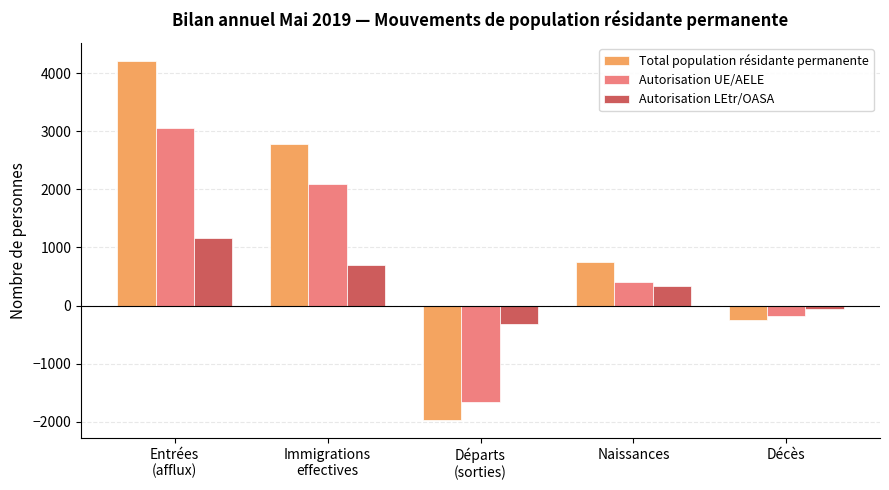

What is the difference between the Total population résidante permanente values at Entrées
(afflux) and Départs
(sorties)?

6179